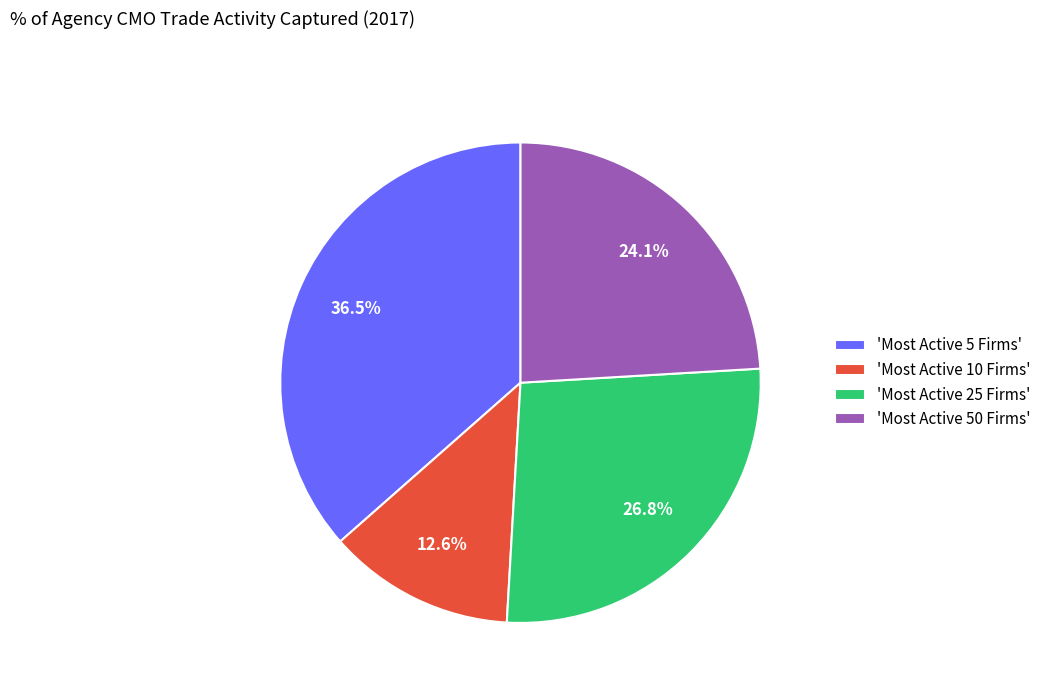

Approximately how many times larger is the value at 'Most Active 10 Firms' compared to 'Most Active 25 Firms'?

0.5